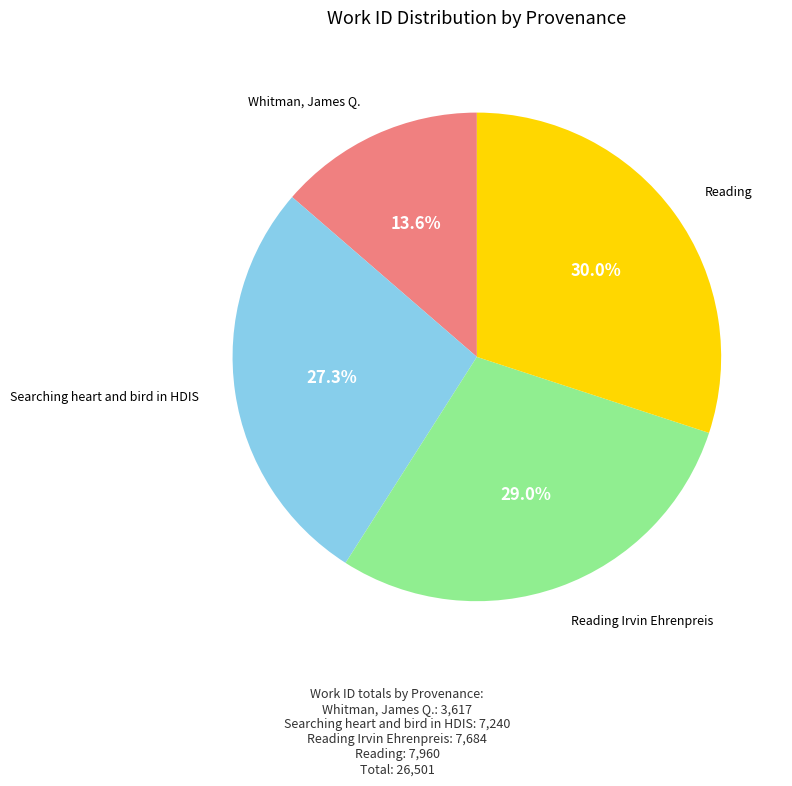

What percentage is the Reading Irvin Ehrenpreis slice, to the nearest percent?

29%